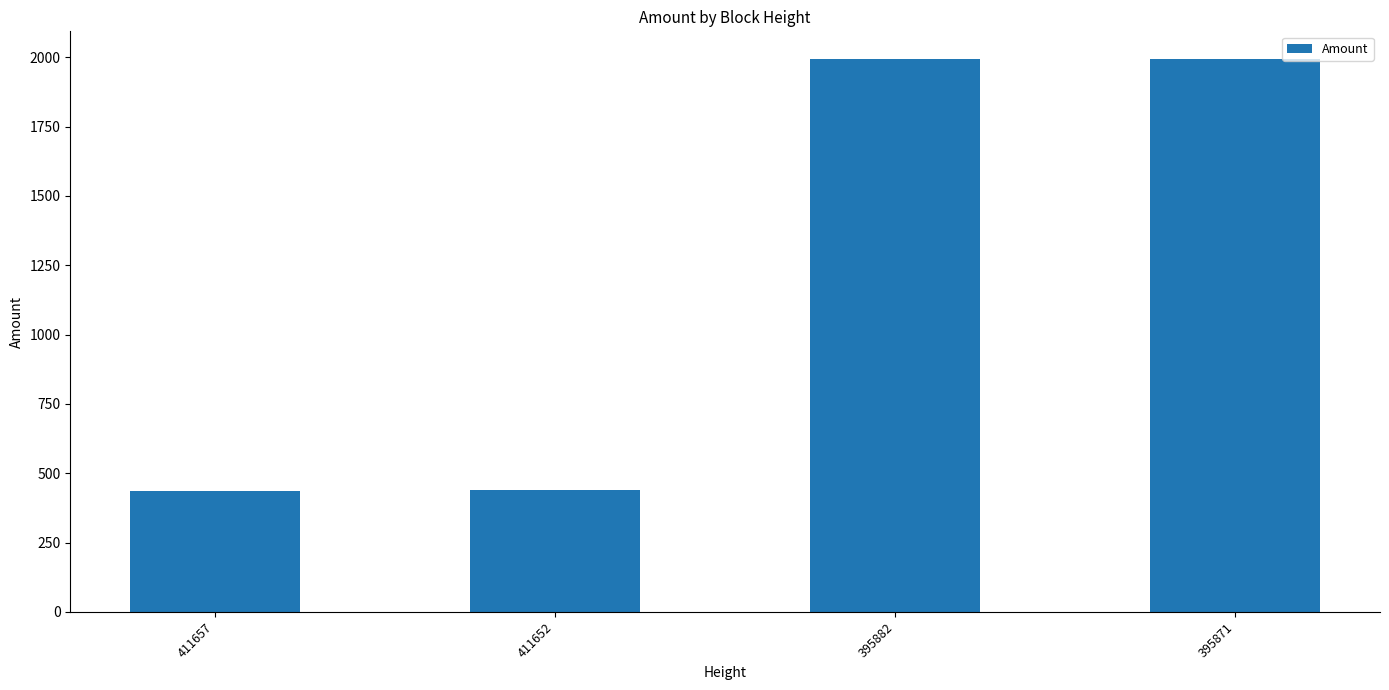

What is the ratio of the value at 411652 to the value at 411657?

1.0